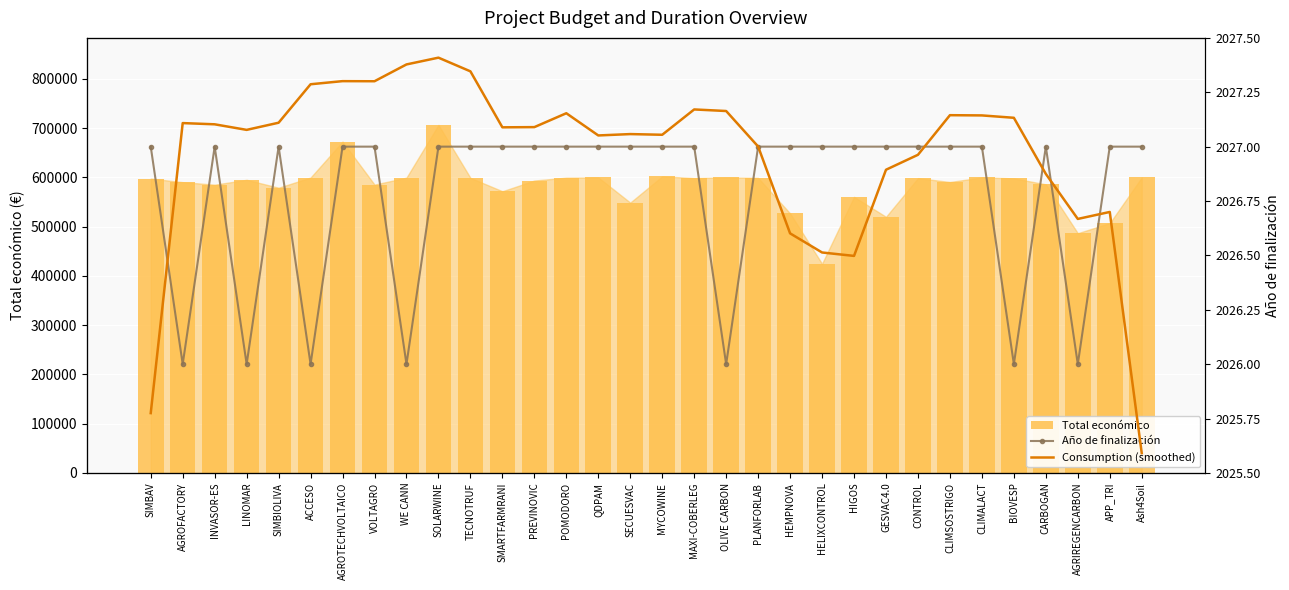

How many series are shown in this chart?

3